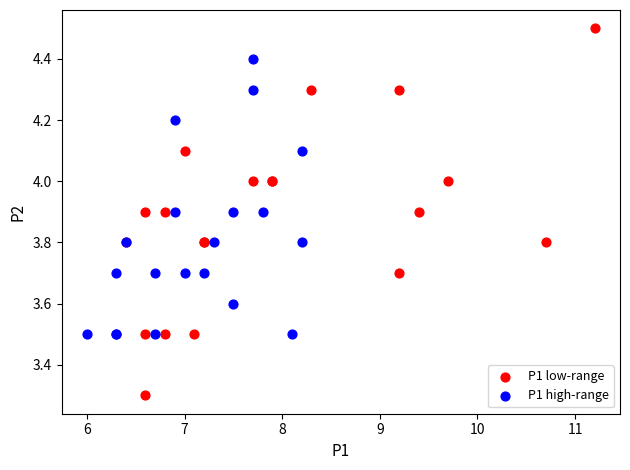

Which series reaches the maximum Y coordinate?

P1 low-range